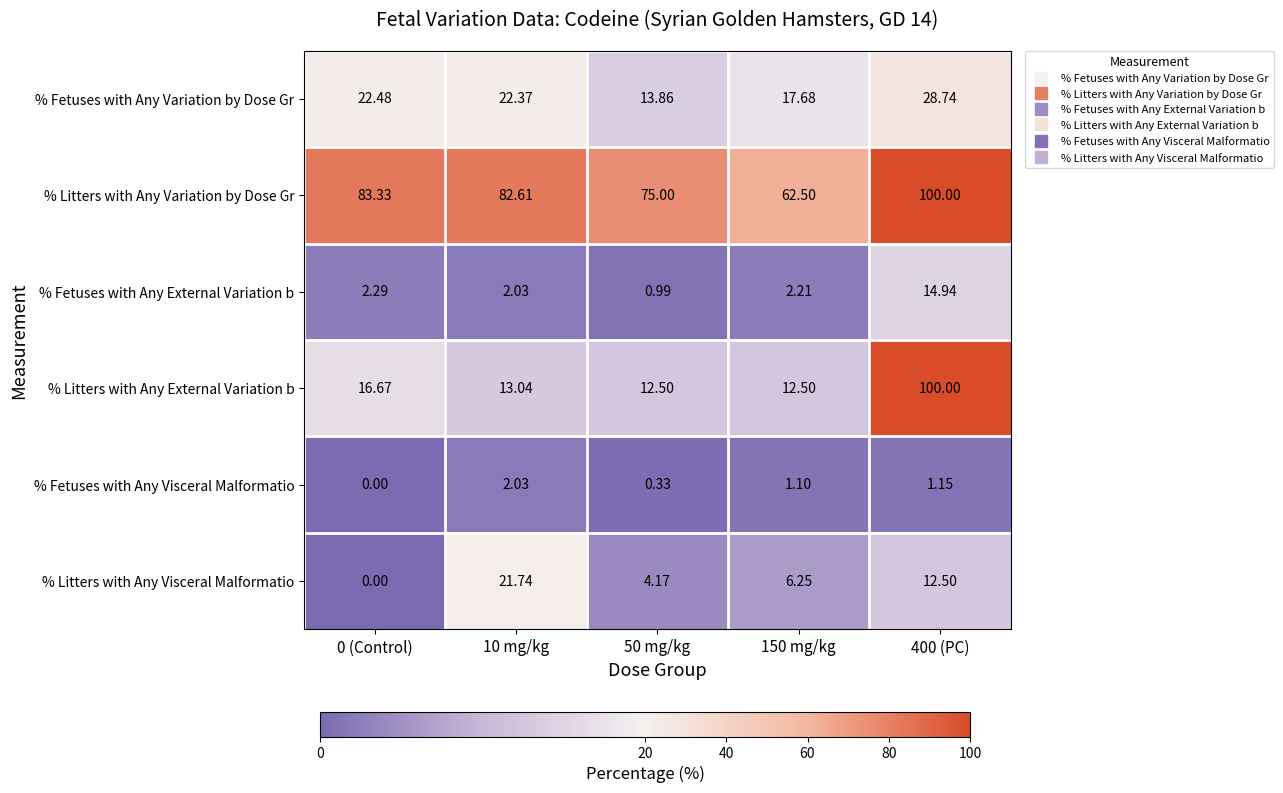

Rank the series at 150 mg/kg from lowest to highest value.

% Fetuses with Any Visceral Malformatio, % Fetuses with Any External Variation b, % Litters with Any Visceral Malformatio, % Litters with Any External Variation b, % Fetuses with Any Variation by Dose Gr, % Litters with Any Variation by Dose Gr